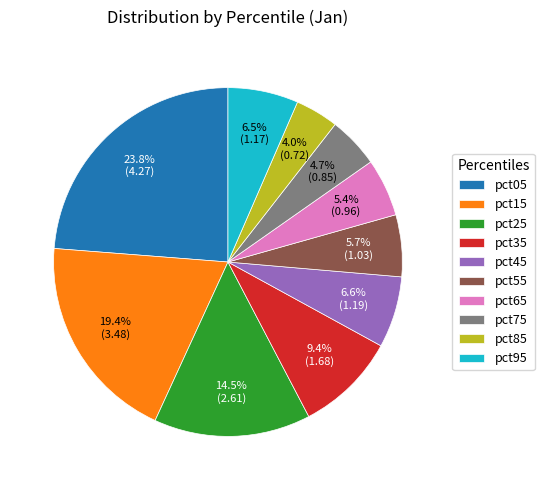

Is it true that pct25 is 24% of the pie?

False